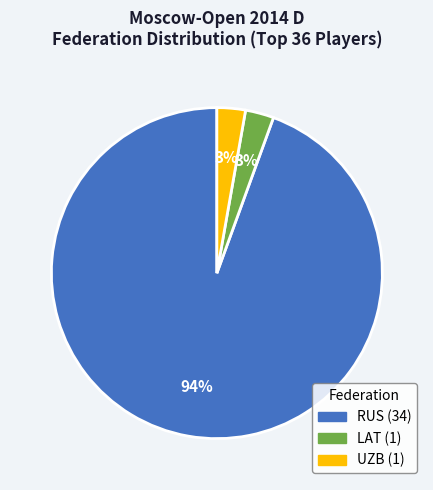

Which category accounts for the majority?

RUS